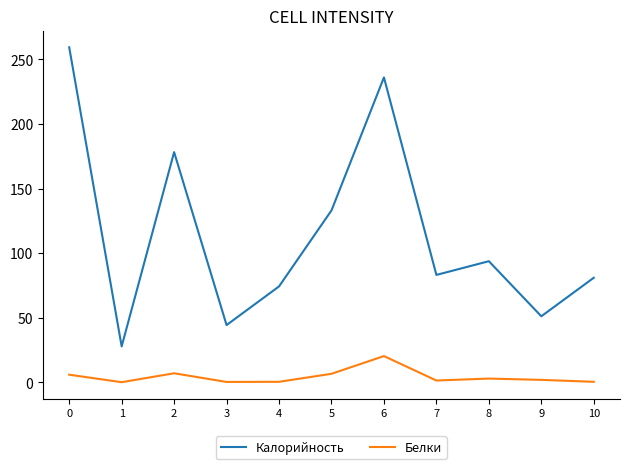

Is the value of Калорийность at 0 greater than the value of Белки at 5?

Yes